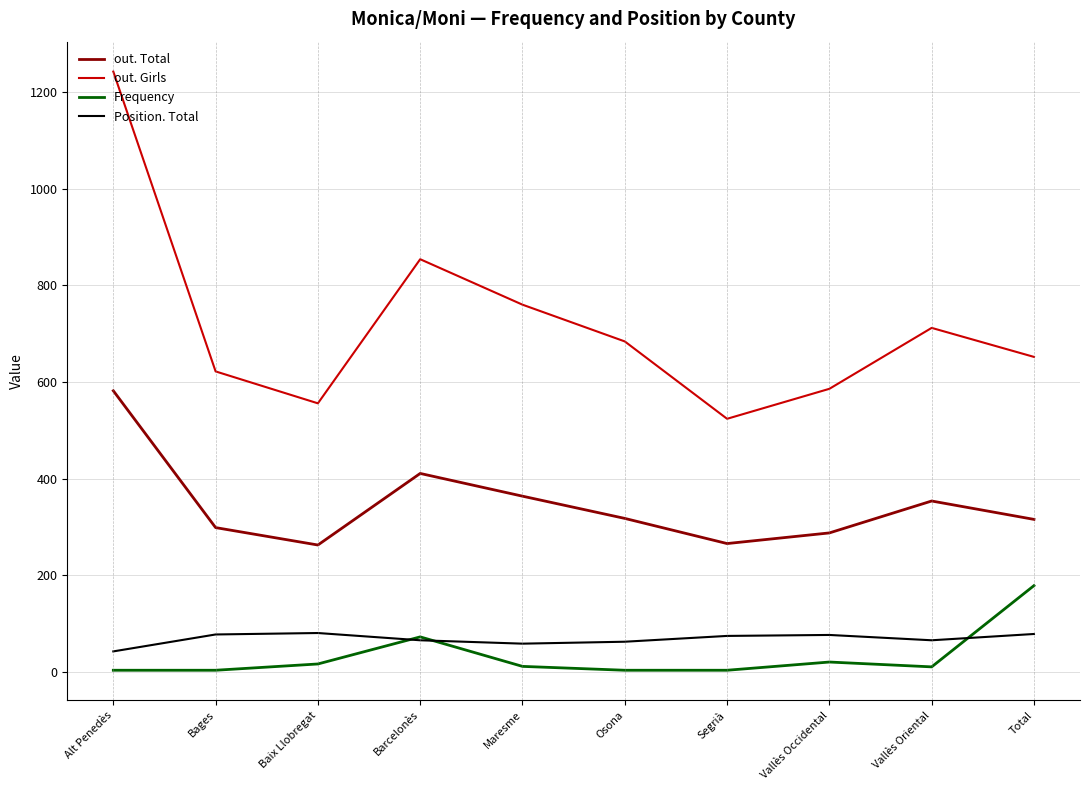

What is the difference between the maximum and second lowest values in the Frequency series?

175